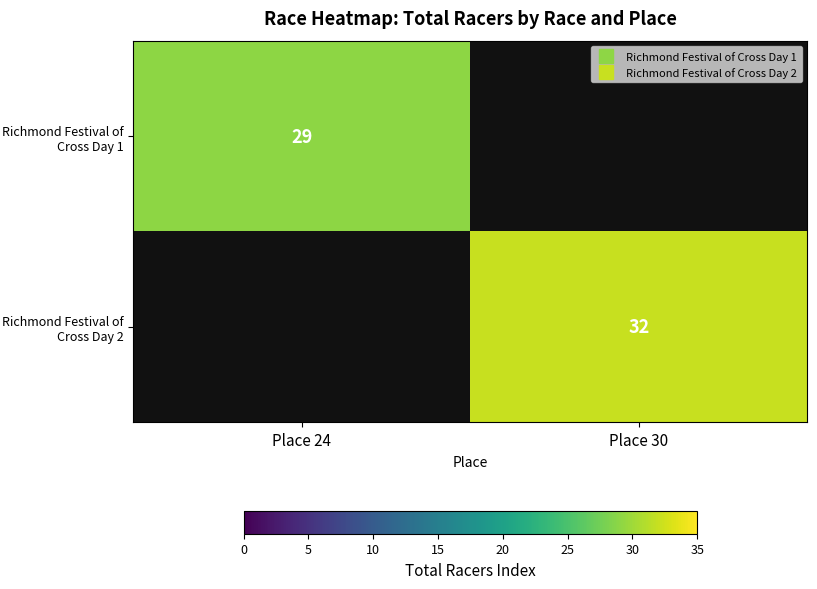

At Place 30, list the series in order from smallest to largest.

Richmond Festival of Cross Day 1, Richmond Festival of Cross Day 2